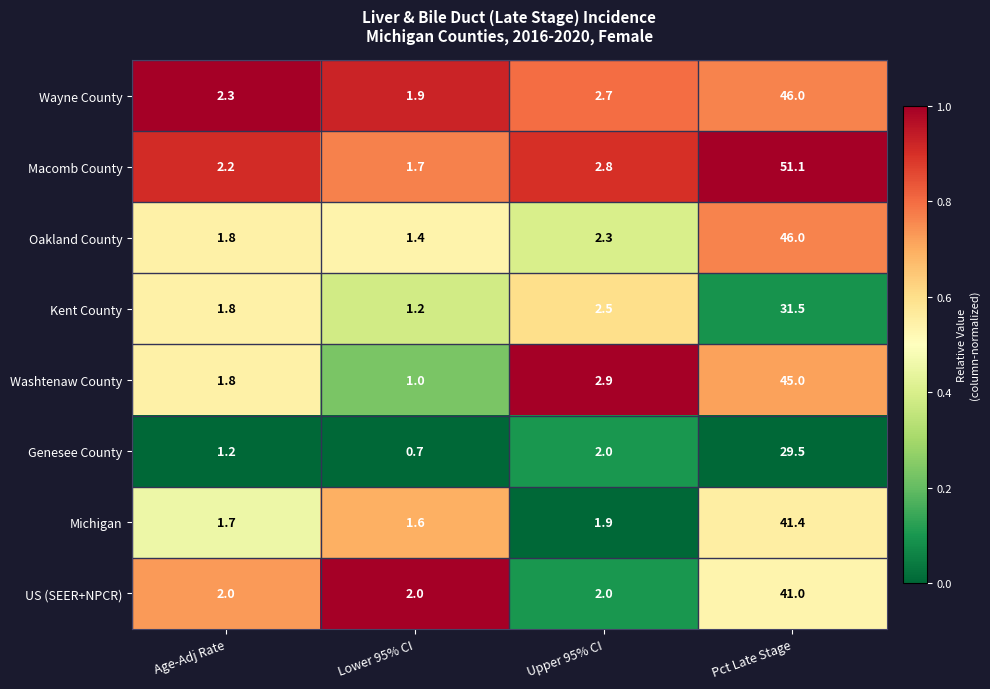

The Washtenaw County series shows 1.0 at Lower 95% CI. True or false?

True